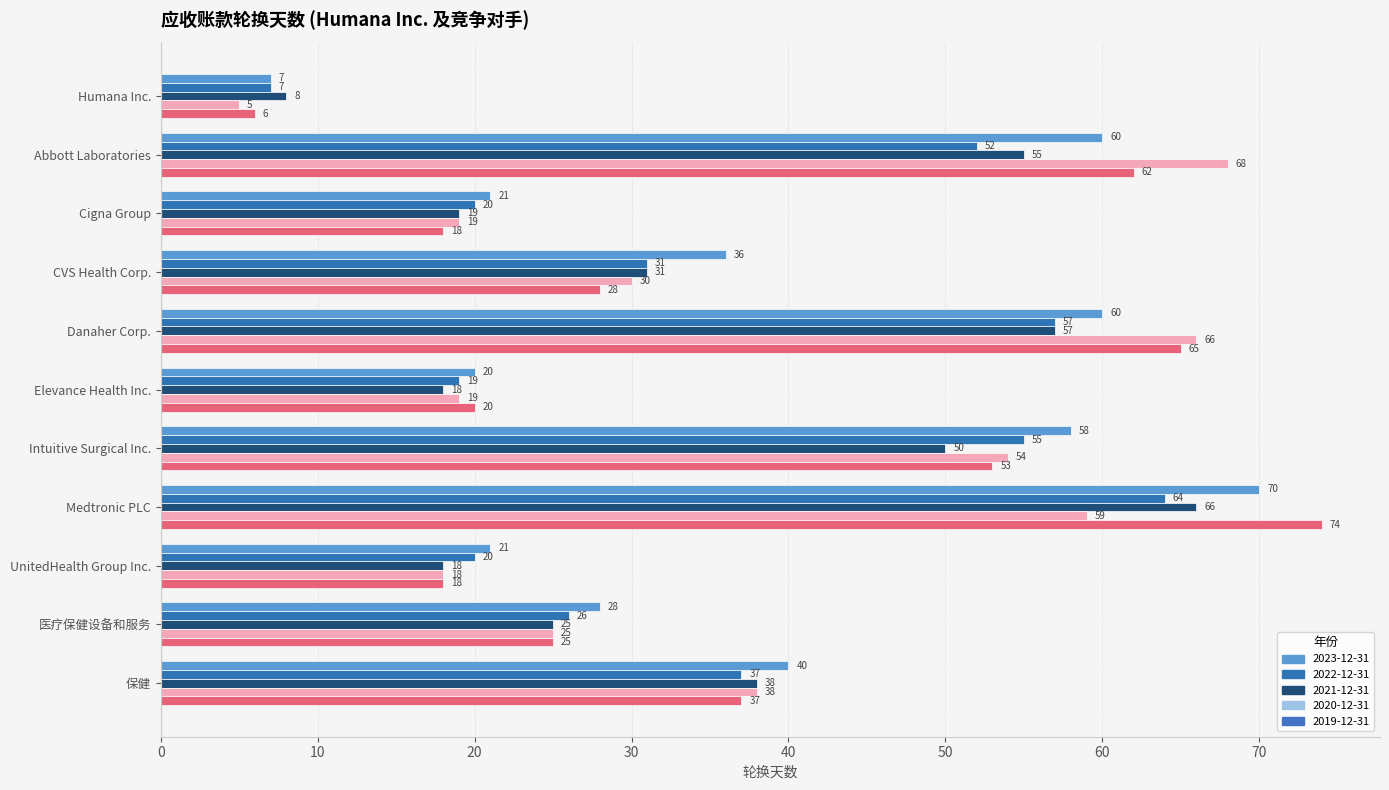

Which series changed the most between CVS Health Corp. and Danaher Corp.?

2019-12-31